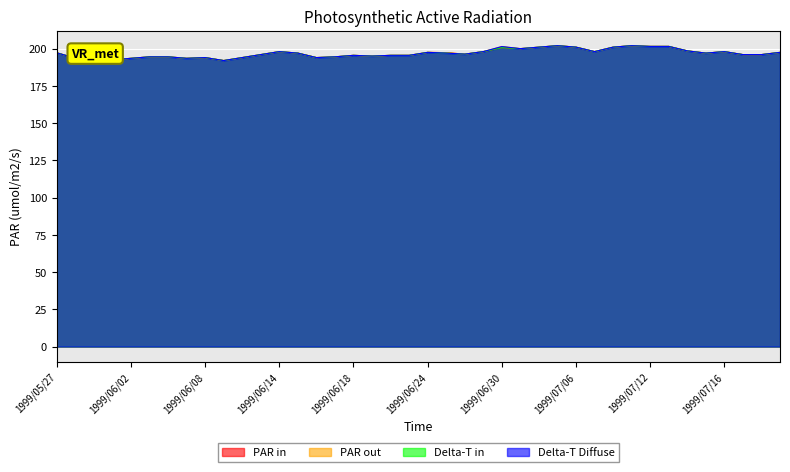

Rank the series by their average value, from highest to lowest.

PAR out, Delta-T Diffuse, PAR in, Delta-T in